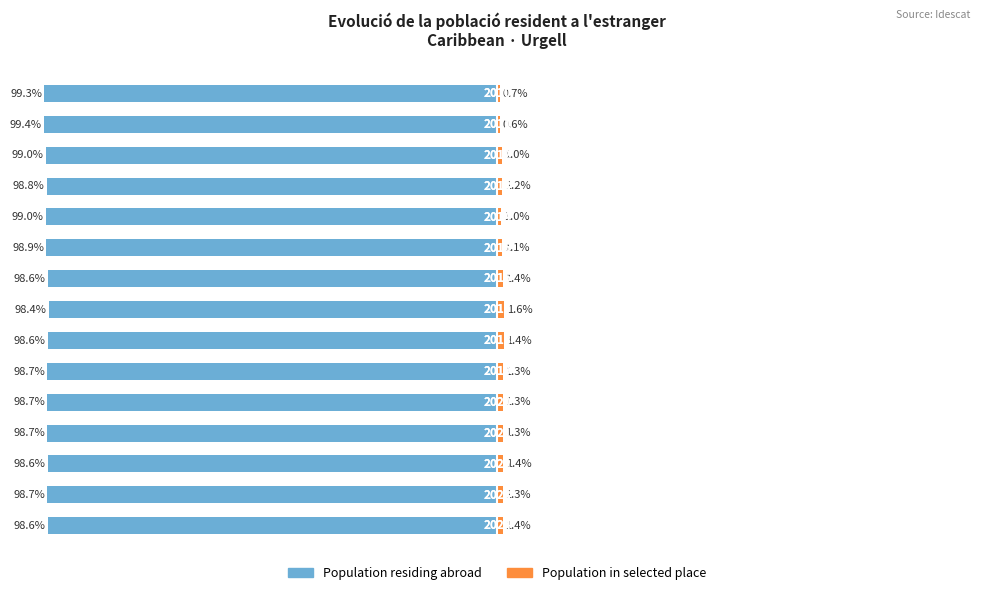

How many groups of bars are there?

15